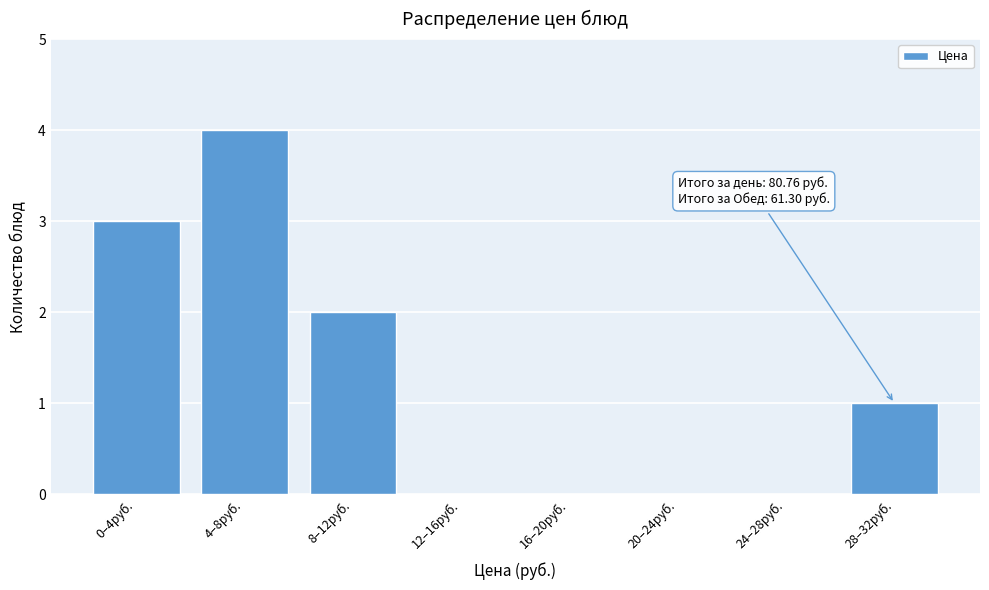

What is the maximum value shown in the chart?

4